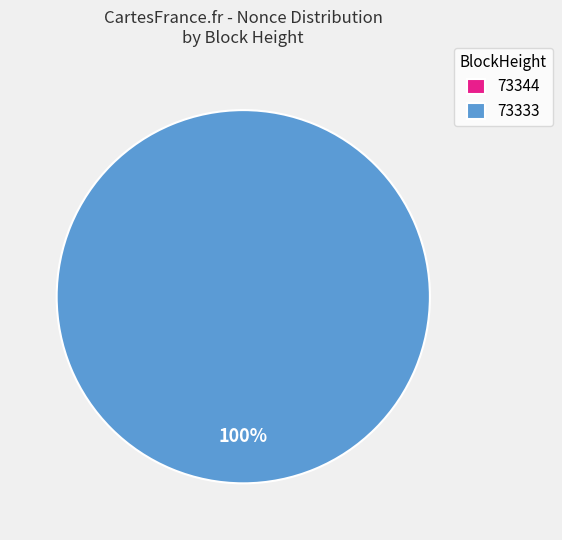

To the nearest percent, what percentage of the pie is 73333?

100%